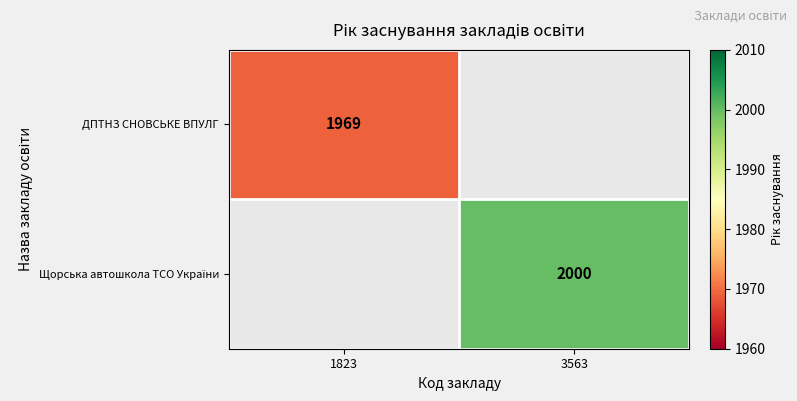

What is the minimum value shown in the chart?

1969.0